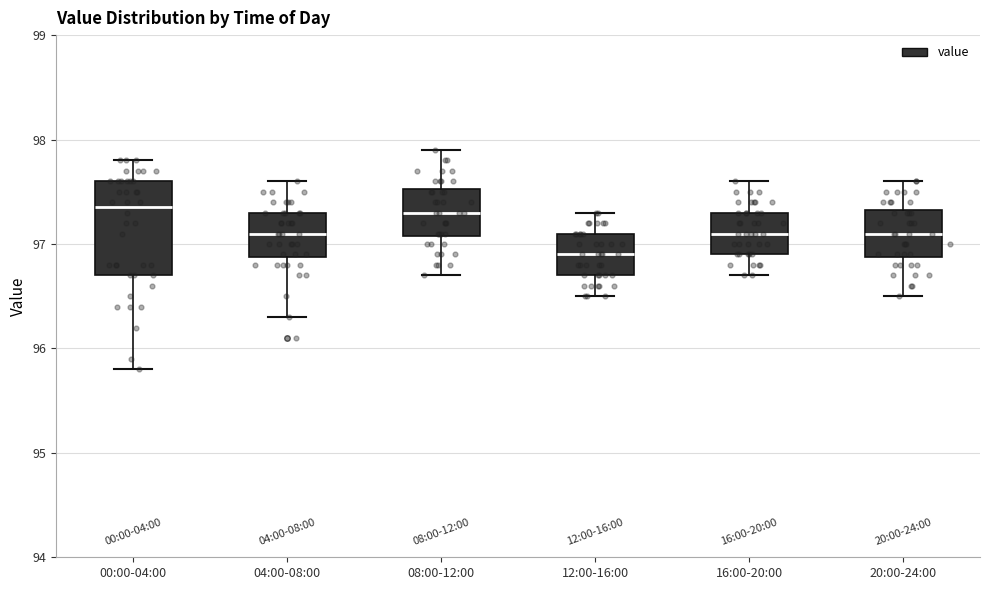

Which box's median line is the lowest?

12:00-16:00